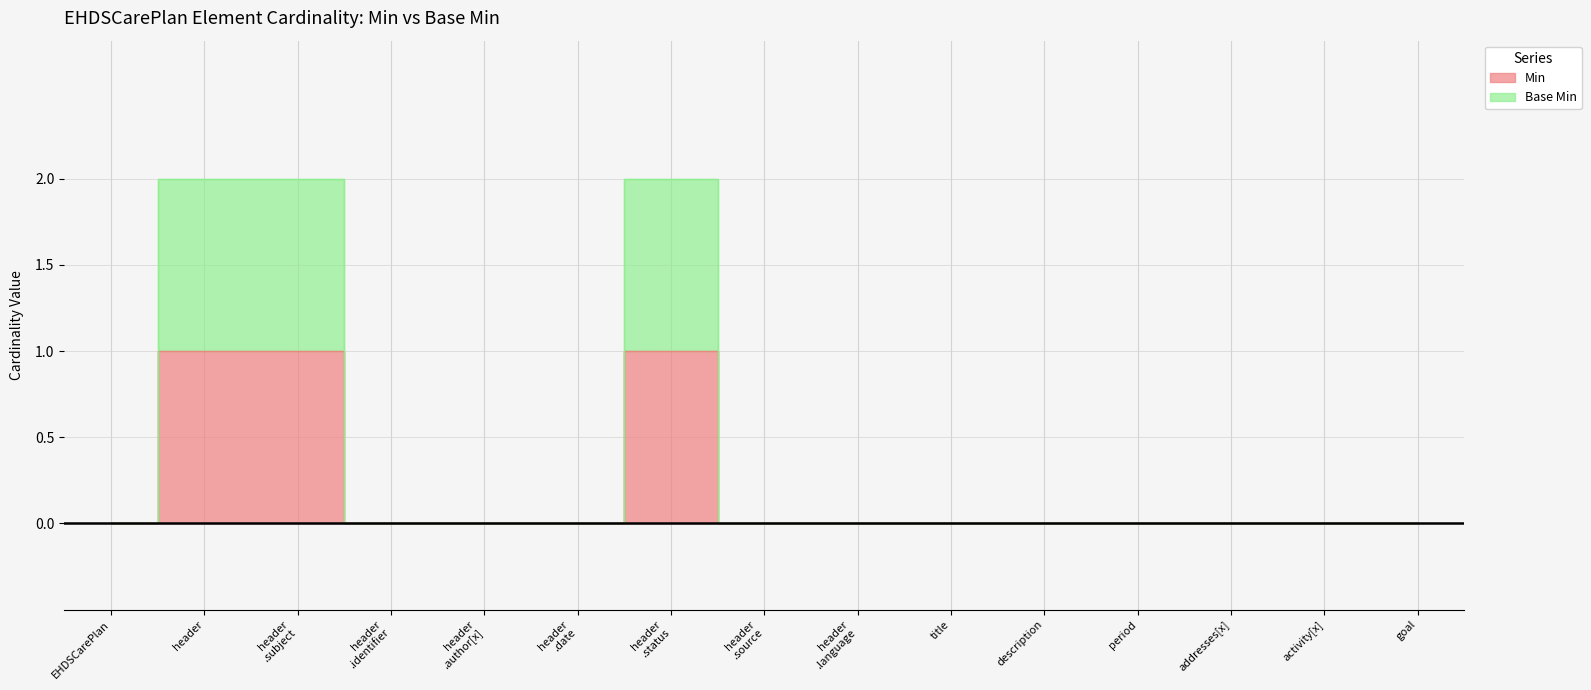

Reading left to right, transcribe all the data shown in this chart.

Min: 0	1	1	0	0	0	1	0	0	0	0	0	0	0	0
Base Min: 0	2	2	0	0	0	2	0	0	0	0	0	0	0	0